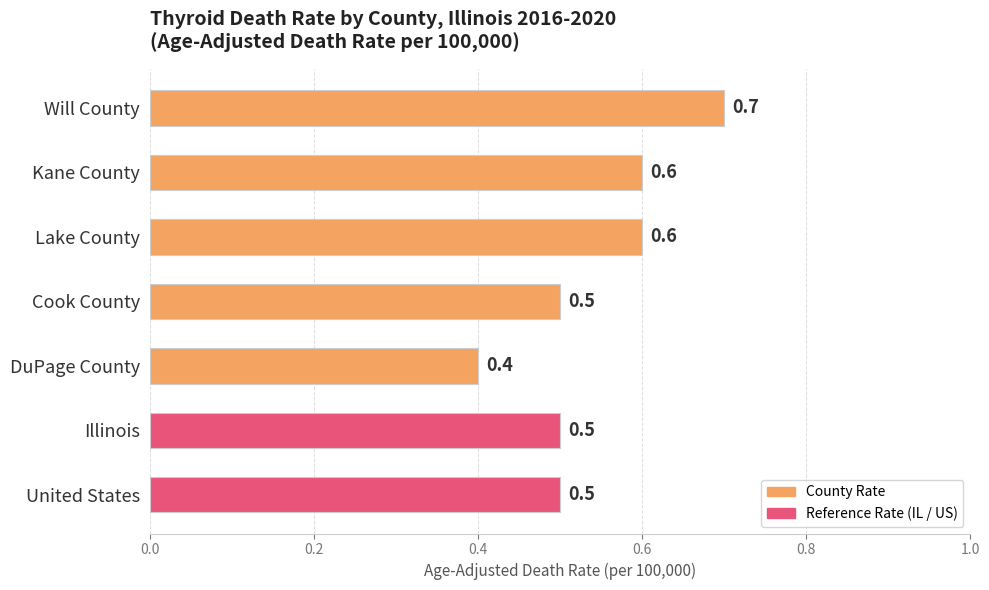

Reading bottom to top, what are all the values shown in this chart?

0.5	0.5	0.4	0.5	0.6	0.6	0.7